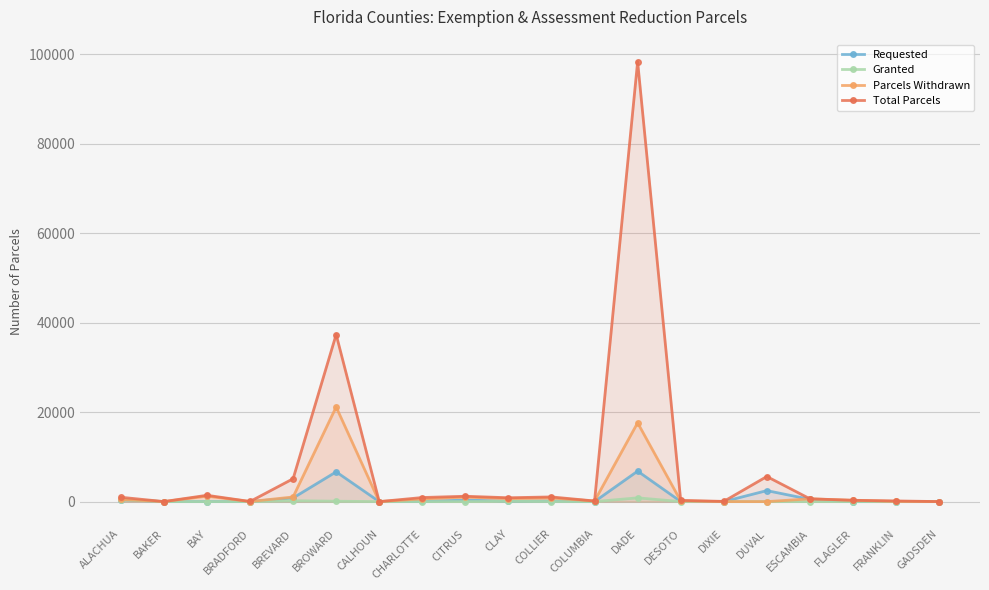

List the series in order of their peak value, highest first.

Total Parcels, Parcels Withdrawn, Requested, Granted